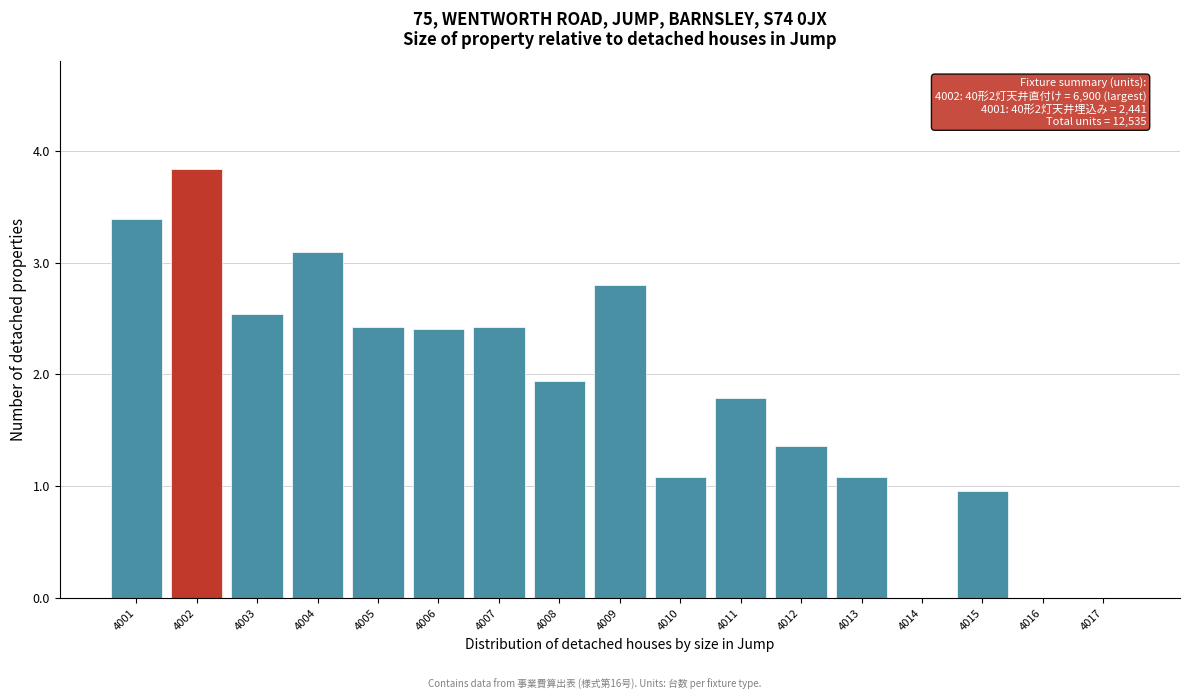

Reading left to right, transcribe all the data shown in this chart.

4001=3.4	4002=3.8	4003=2.5	4004=3.1	4005=2.4	4006=2.4	4007=2.4	4008=1.9	4009=2.8	4010=1.1	4011=1.8	4012=1.4	4013=1.1	4014=0.0	4015=1.0	4016=0.0	4017=0.0